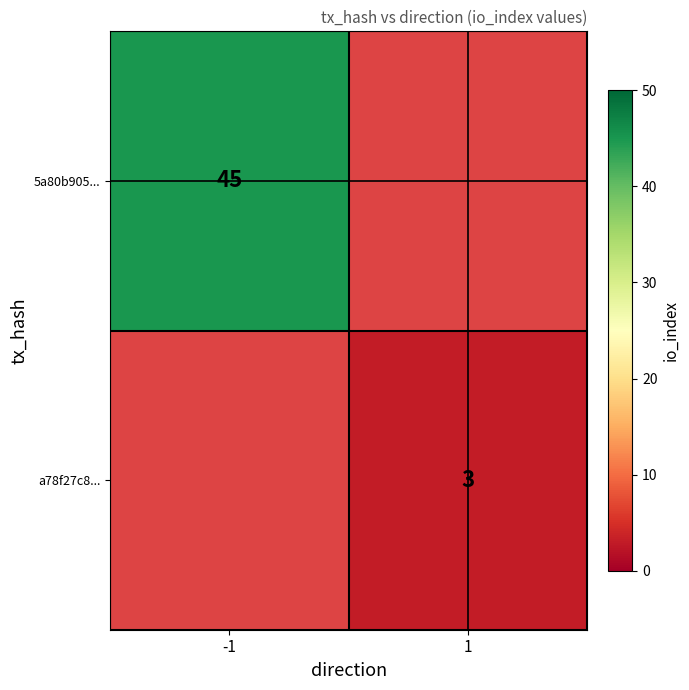

Is it true that a78f27c8... equals 3 at 1?

True